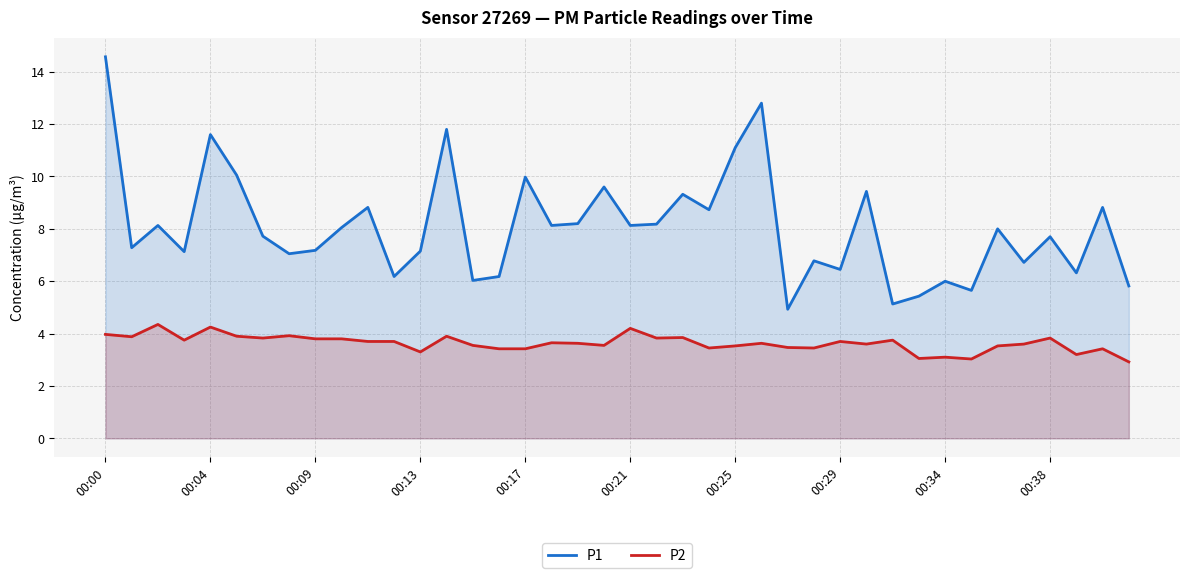

Which series has the widest spread of values?

P1